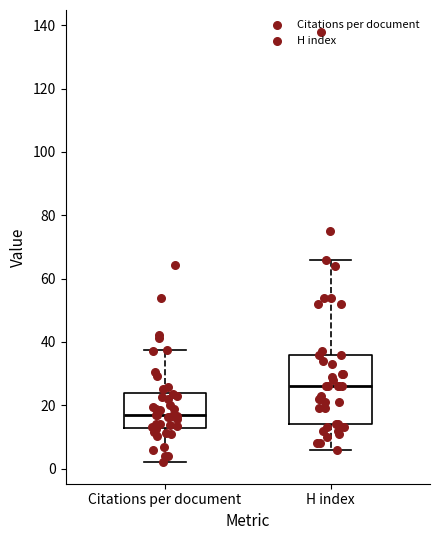

Which box is the tallest, from its lower edge to its upper edge?

H index